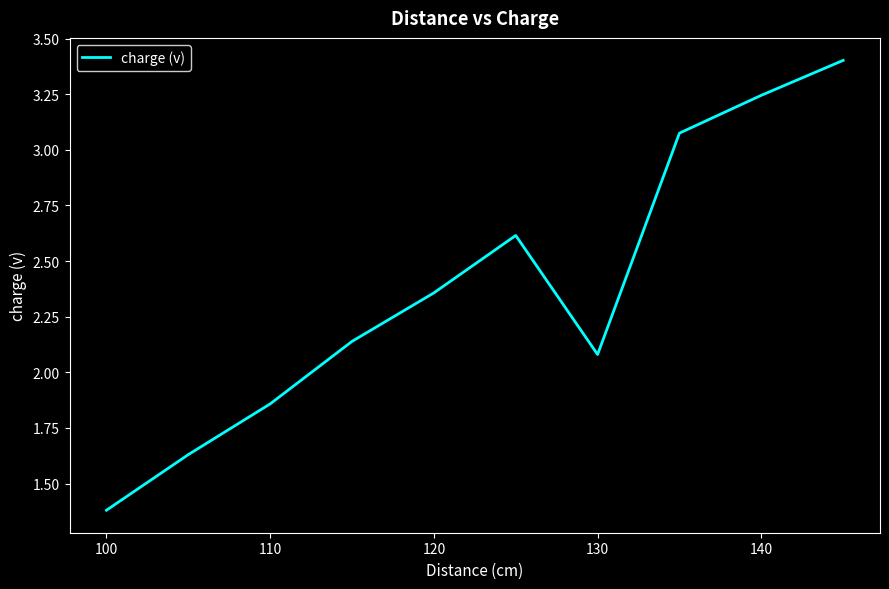

What is the difference between the maximum and minimum values?

2.0